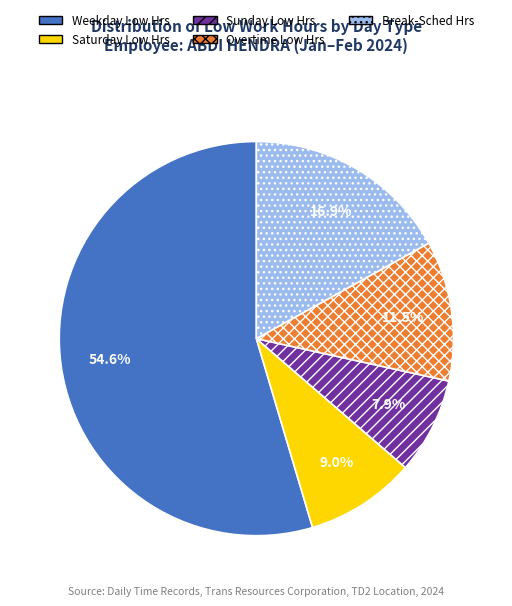

Which slice represents more than half of the pie?

Weekday Low Hrs